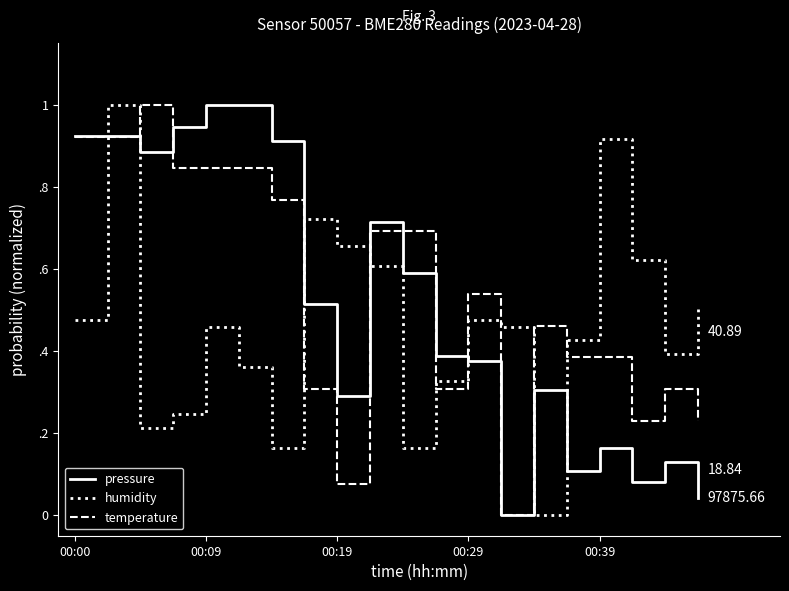

Is this an area chart (filled region under the line)?

No